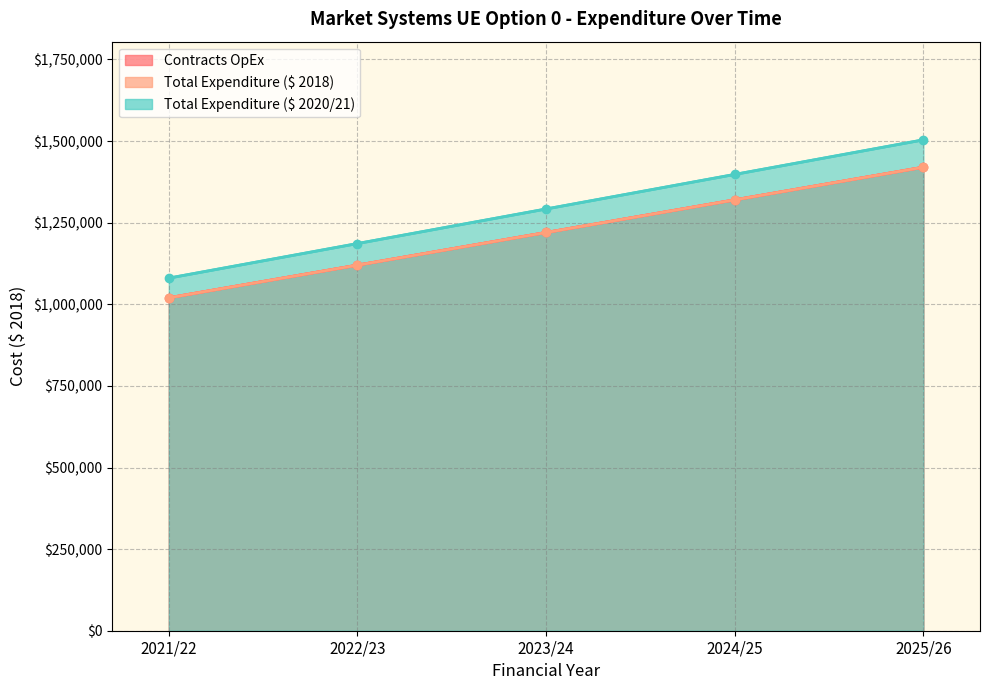

How many data points in Contracts OpEx are less than 1220000?

2